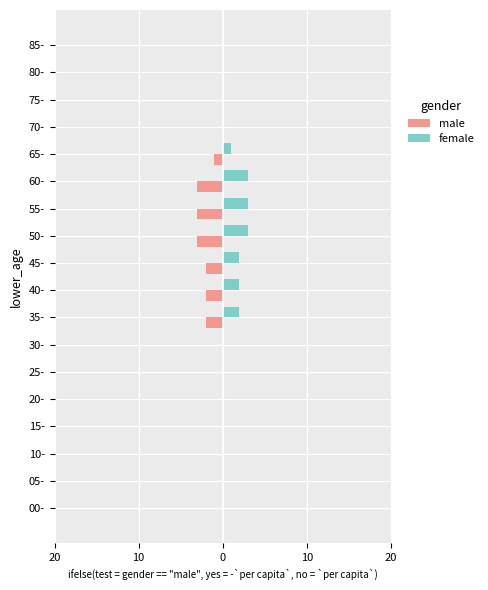

What are all the series names shown in the legend?

male, female